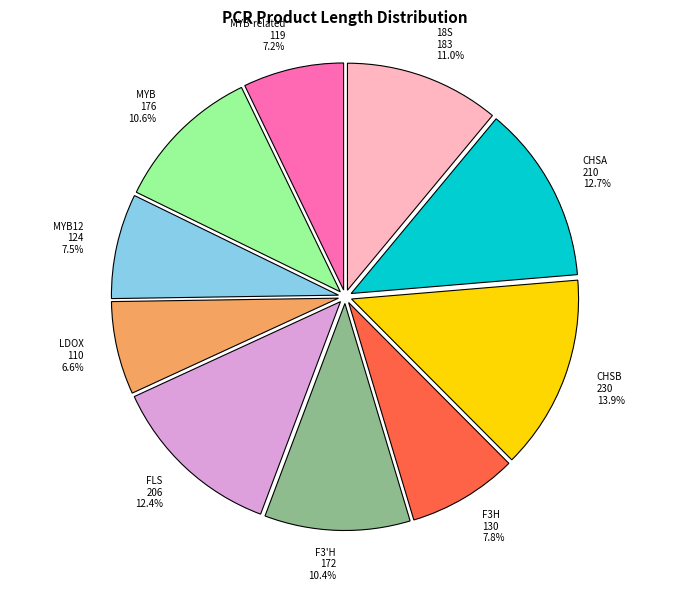

Which slice is the largest?

CHSB